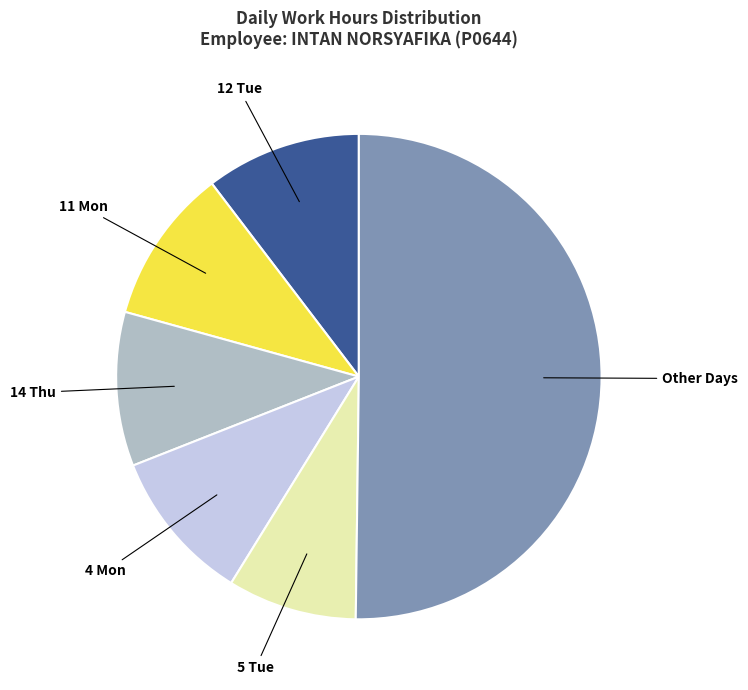

Does any single category account for the majority?

No